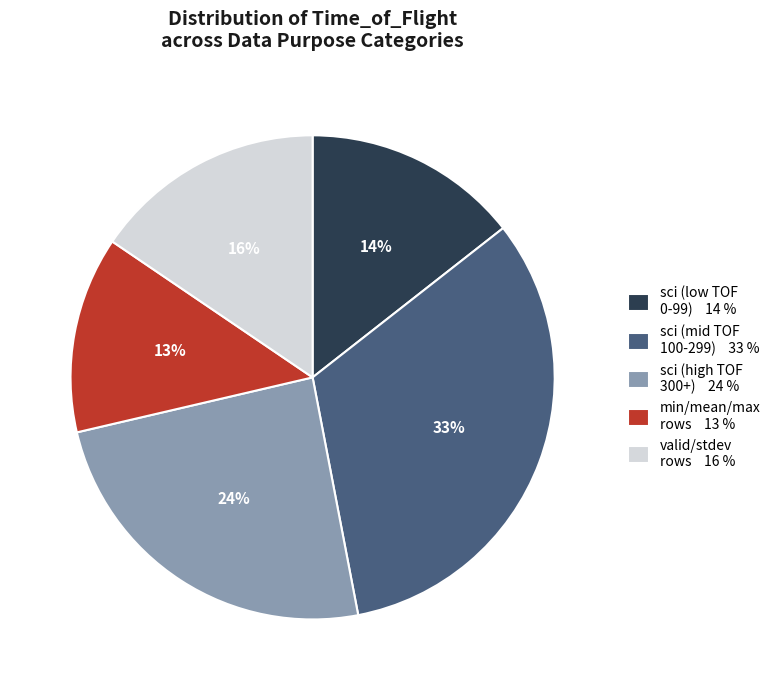

Count the number of slices in the pie.

5